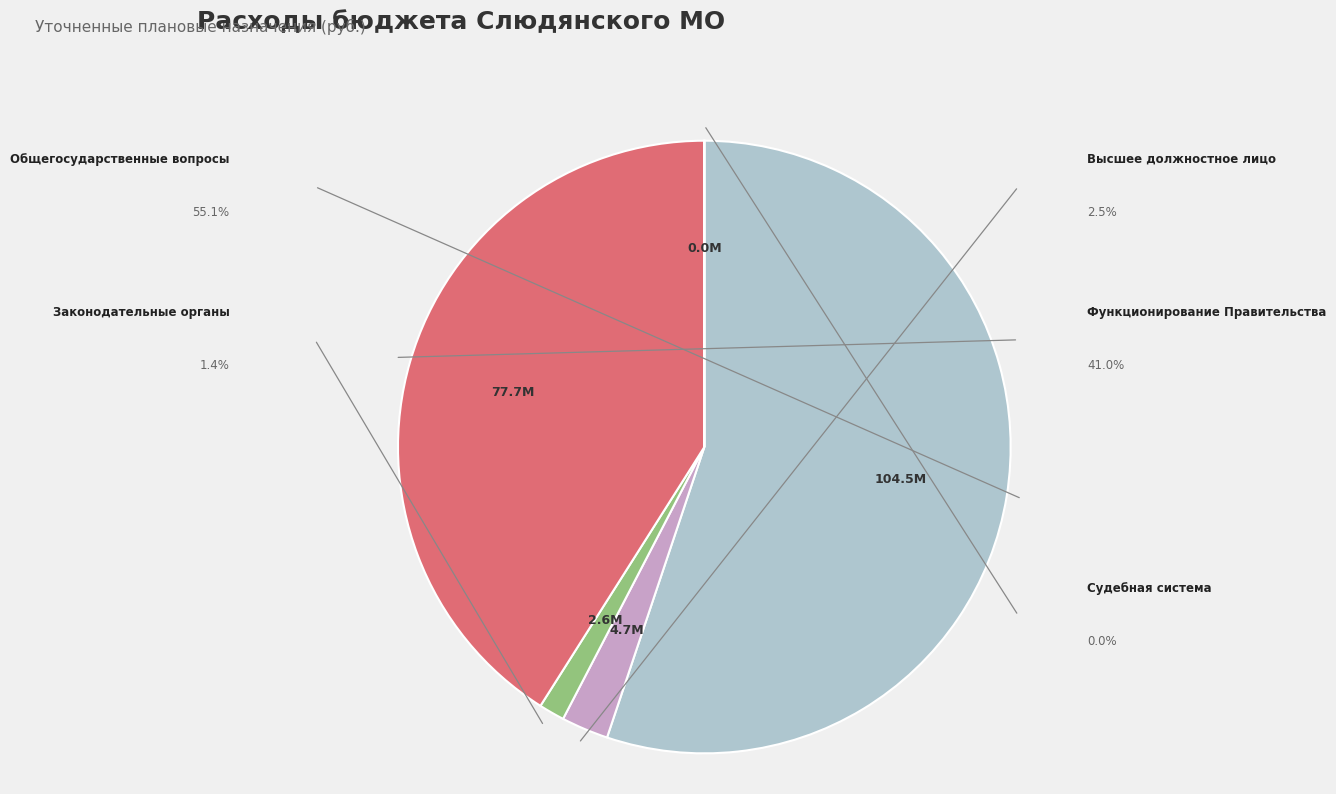

Is it true that ОБЩЕГОСУДАРСТВЕННЫЕ ВОПРОСЫ is 58% of the pie?

False